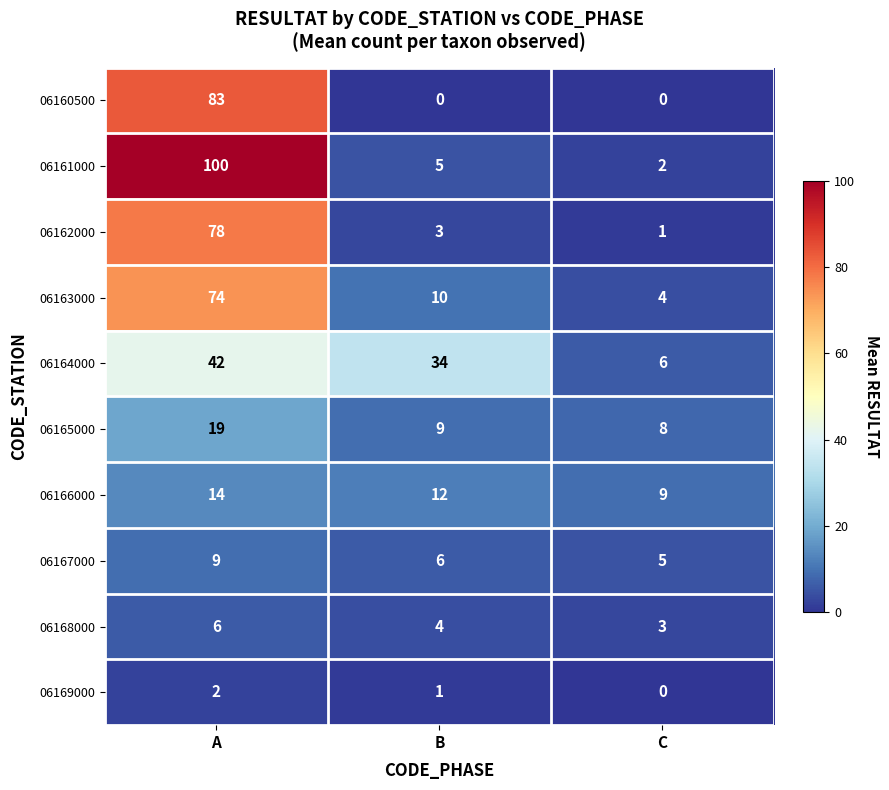

Reading left to right, extract all data points from this chart.

06160500: A=83	B=0	C=0
06161000: A=100	B=5	C=2
06162000: A=78	B=3	C=1
06163000: A=74	B=10	C=4
06164000: A=42	B=34	C=6
06165000: A=19	B=9	C=8
06166000: A=14	B=12	C=9
06167000: A=9	B=6	C=5
06168000: A=6	B=4	C=3
06169000: A=2	B=1	C=0